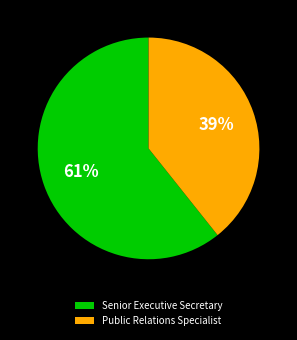

How many slices are in this pie chart?

2